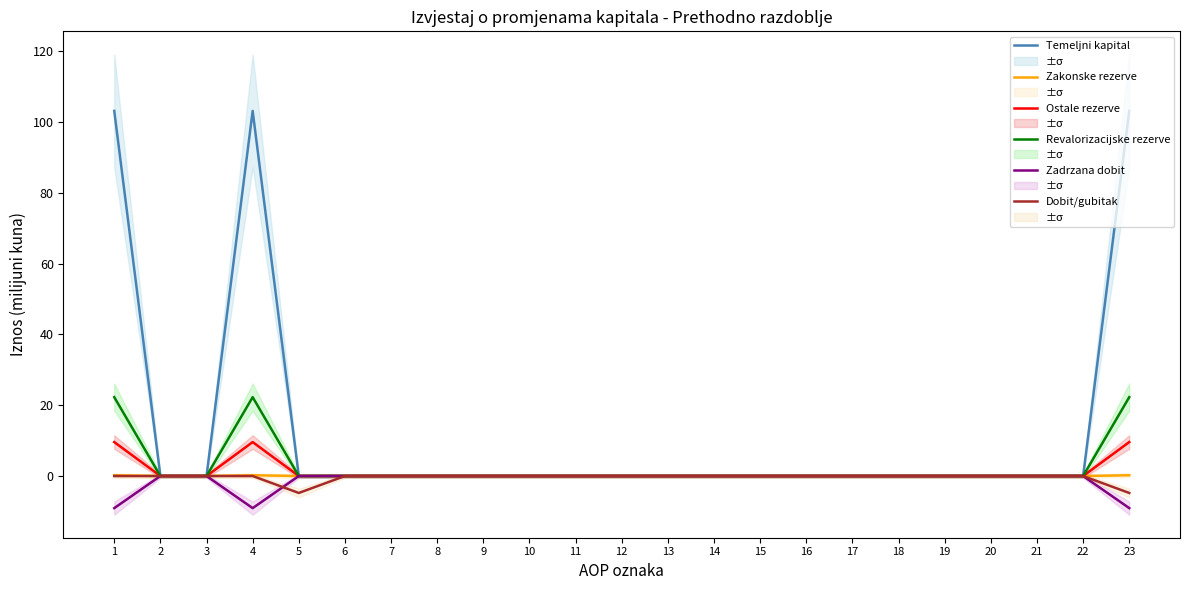

How many series are shown in this chart?

6